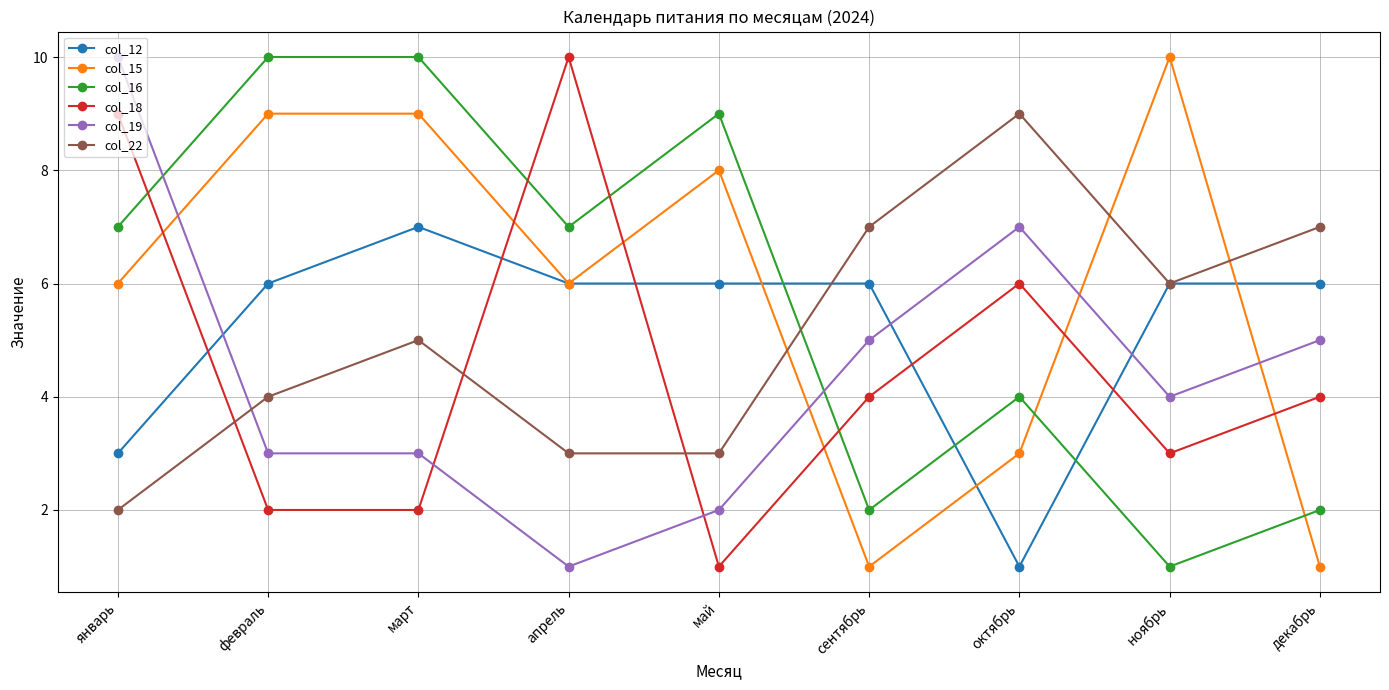

The value of col_16 at ноябрь is 1. True or false?

True